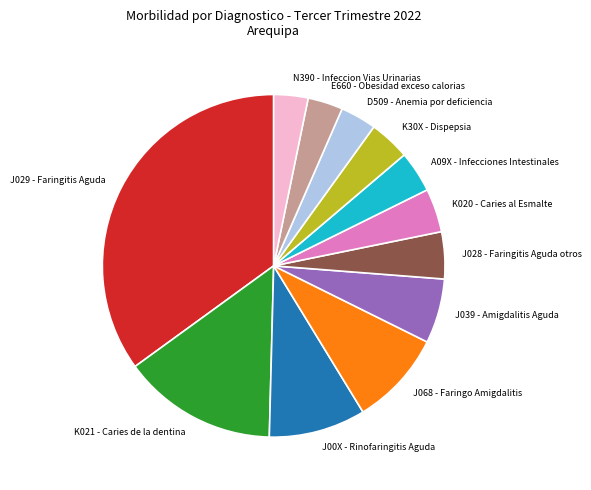

How many segments does this pie chart have?

12